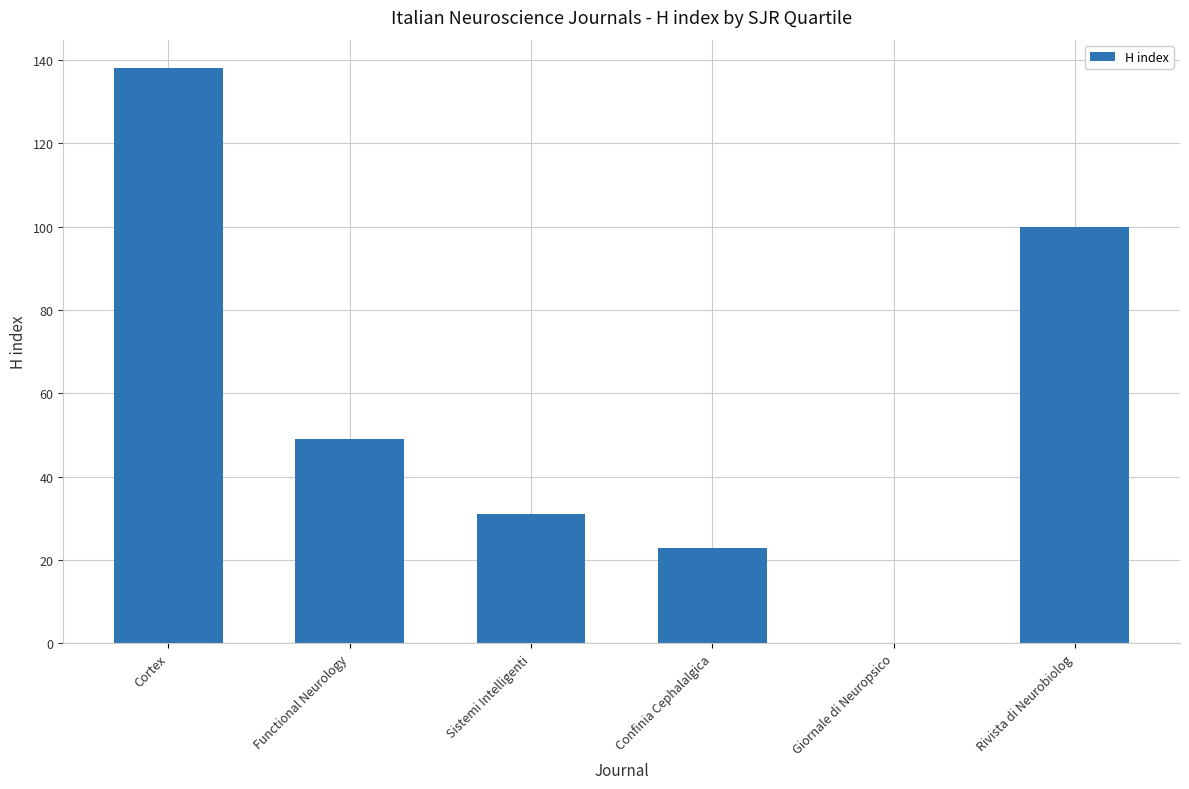

Is it true that the value at Rivista di Neurobiolog is 100?

True